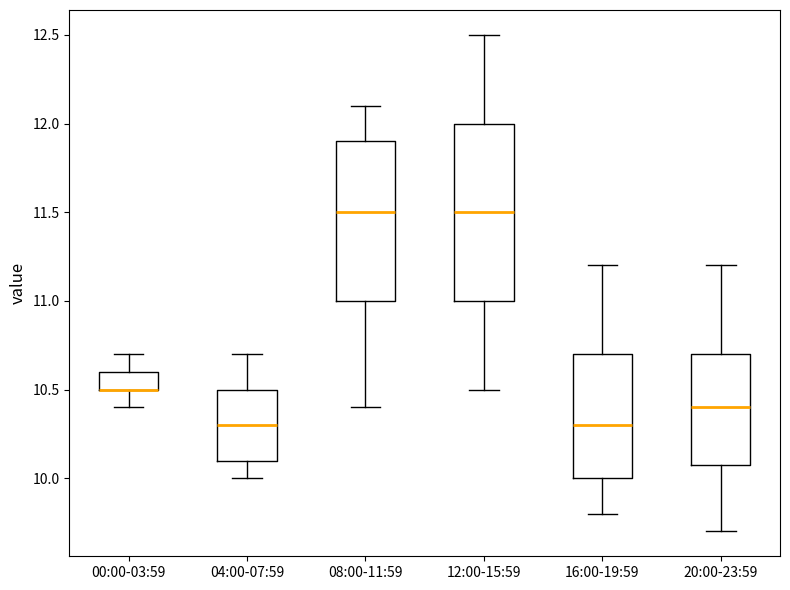

Where is the upper edge of the box for 20:00-23:59 on the y-axis? The values are not printed on the chart, so give them approximately, as read against the axis.

10.7